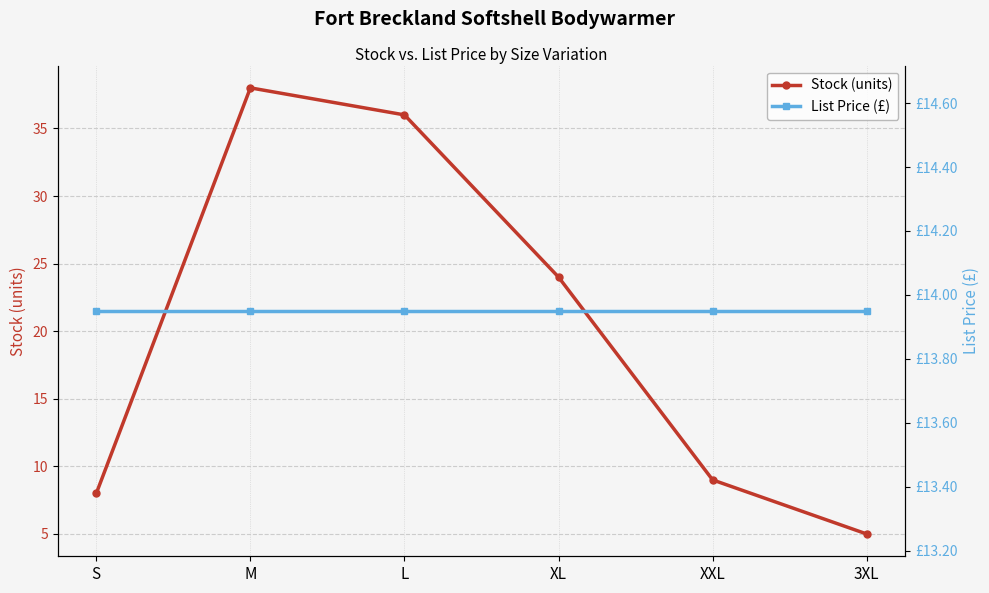

Does the chart display data point markers on the line(s)?

Yes